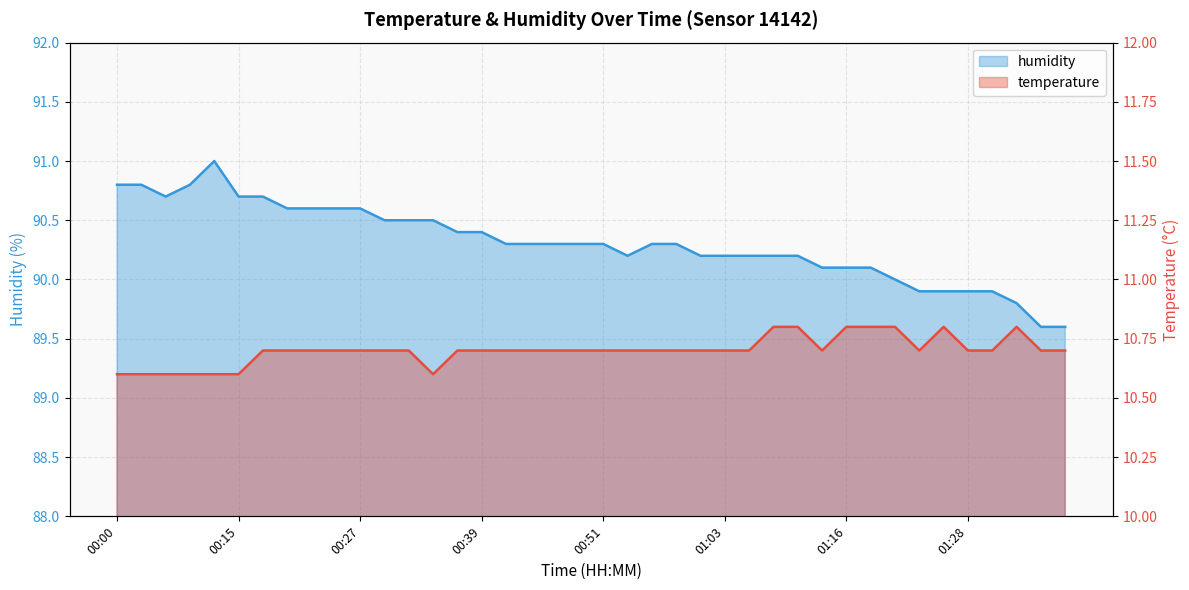

True or false: temperature and humidity intersect in this chart.

False